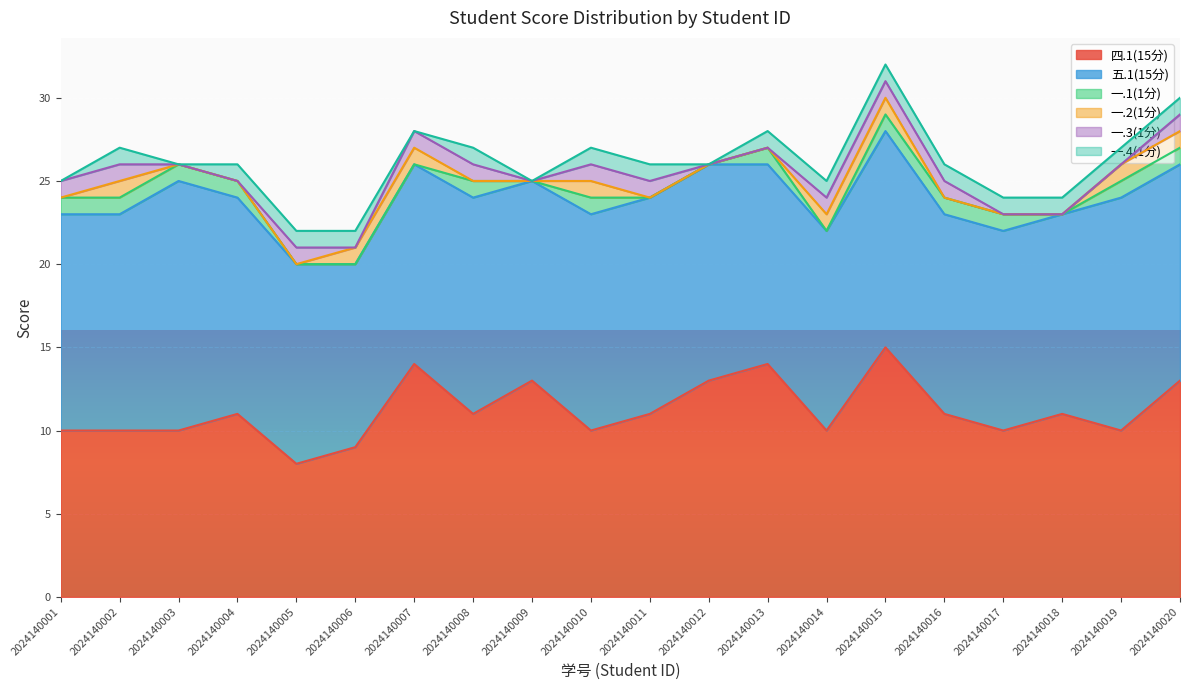

What are all the series names shown in the legend?

四.1(15分), 五.1(15分), 一.1(1分), 一.2(1分), 一.3(1分), 一.4(1分)